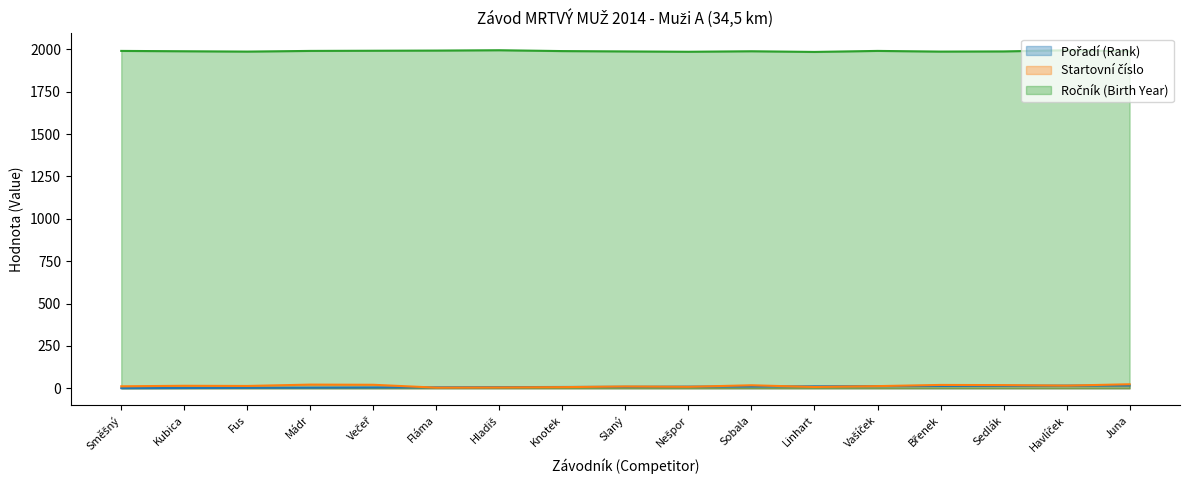

At which label does Ročník (Birth Year) first exceed 1989?

Směšný